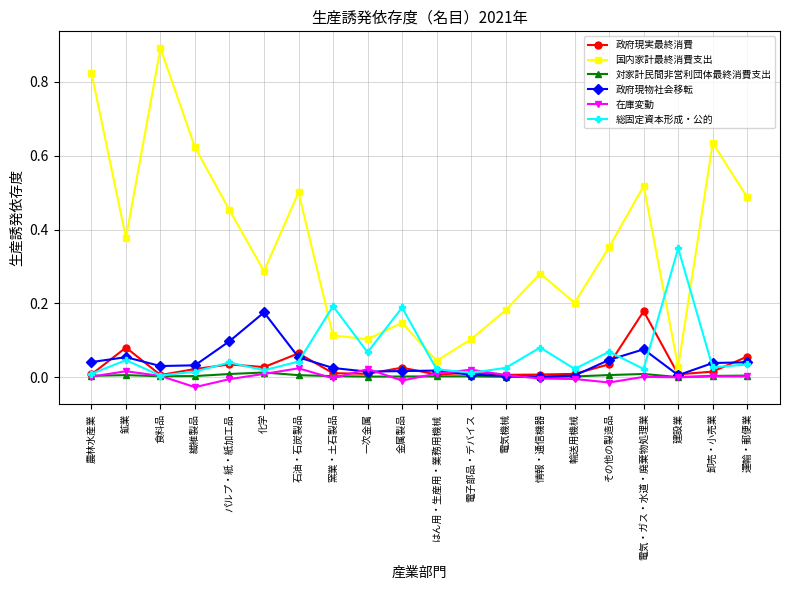

True or false: 国内家計最終消費支出 and 在庫変動 intersect in this chart.

False